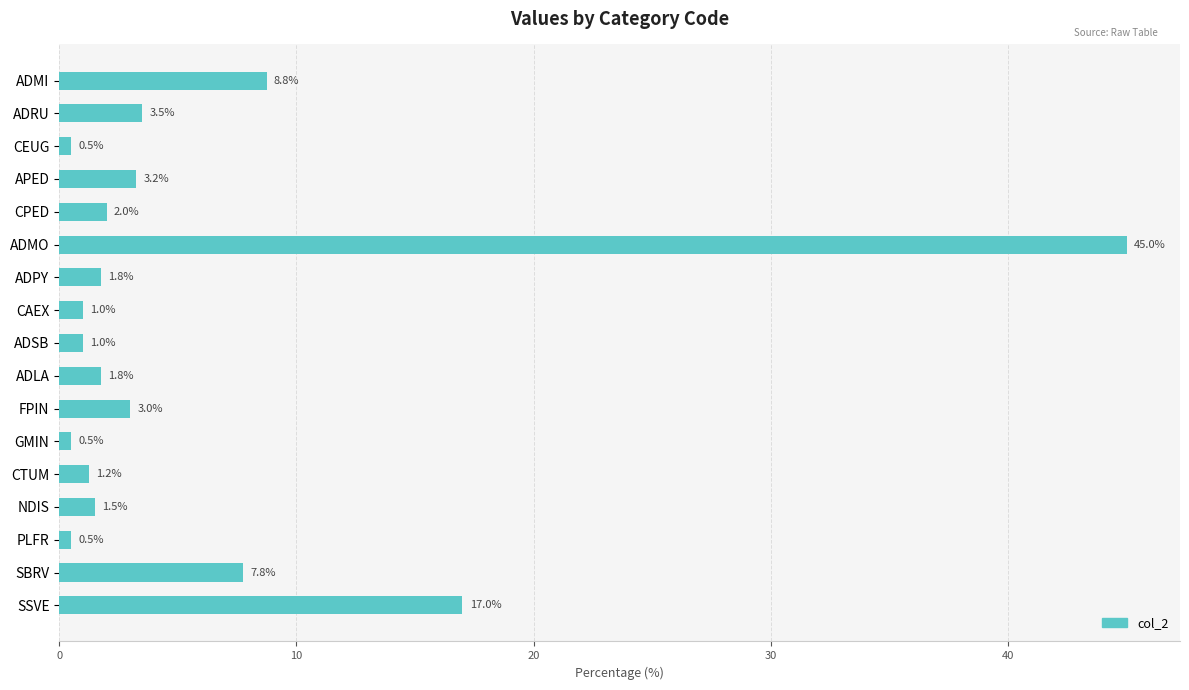

How many values are below 1?

3